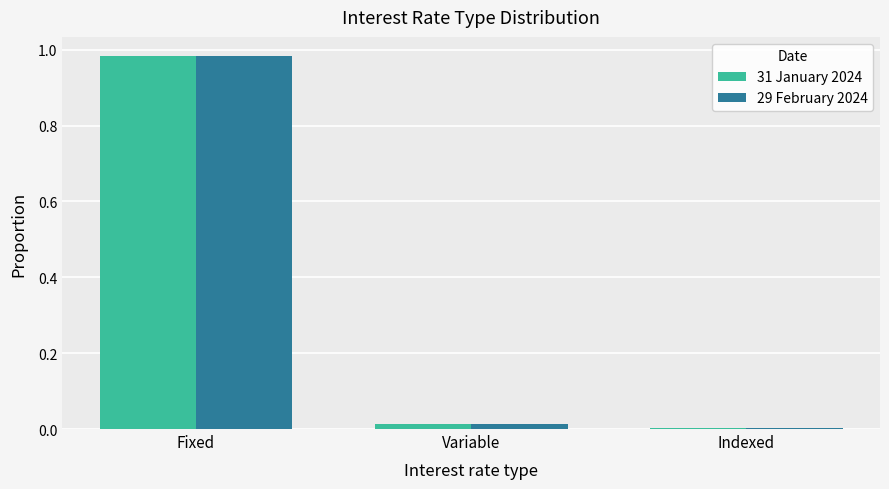

True or false: 29 February 2024 has a value of 0.0 at Indexed.

True